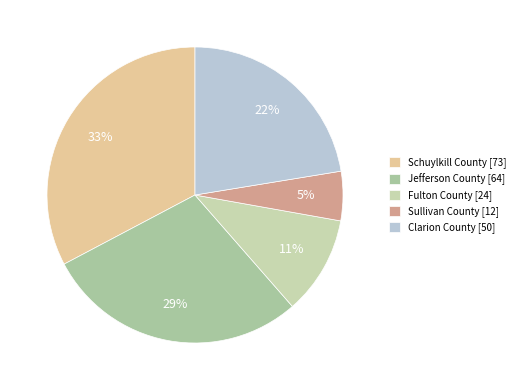

To the nearest percent, what is the combined percentage of Schuylkill County and Fulton County?

43%